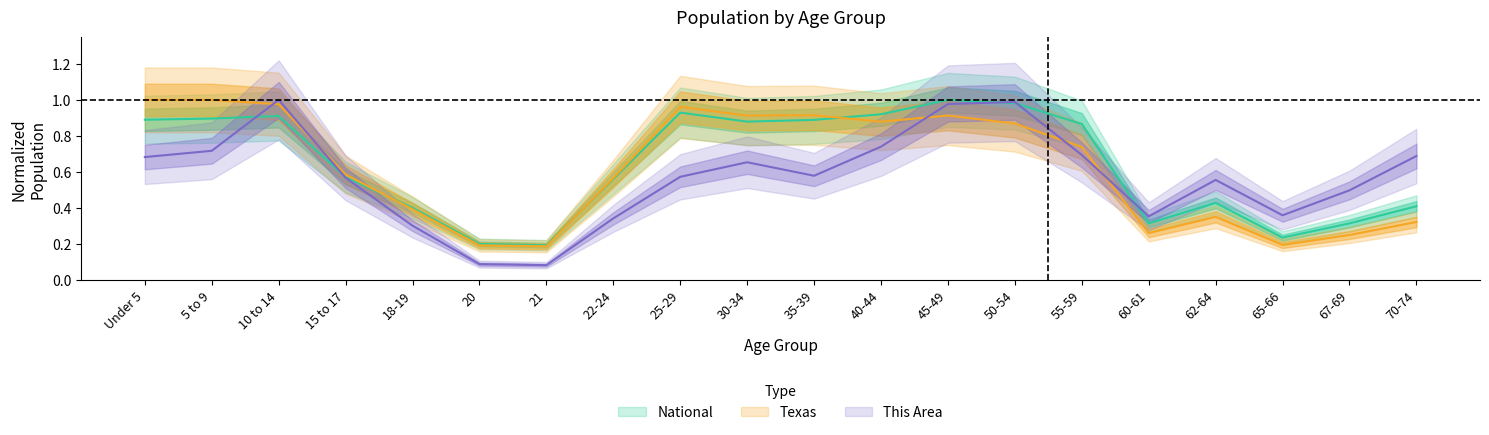

List the series in order of their peak value, lowest first.

This Area, Texas, National